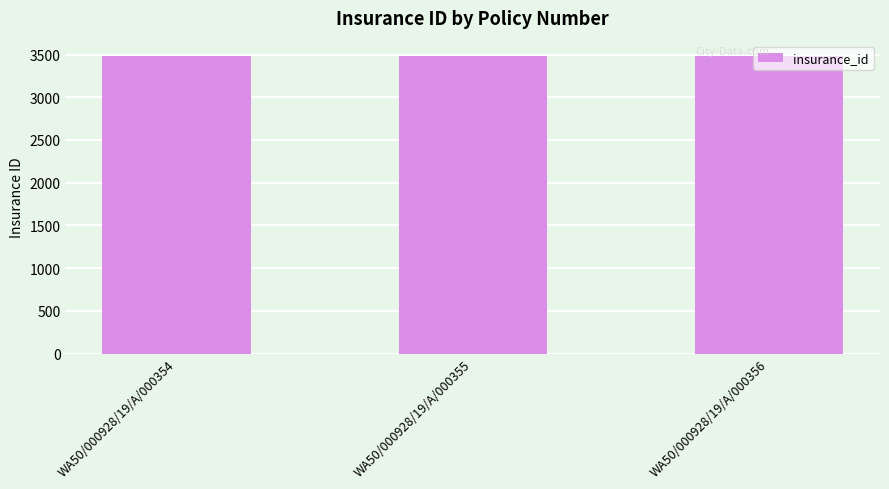

Is it true that the value at WA50/000928/19/A/000356 is 2061?

False